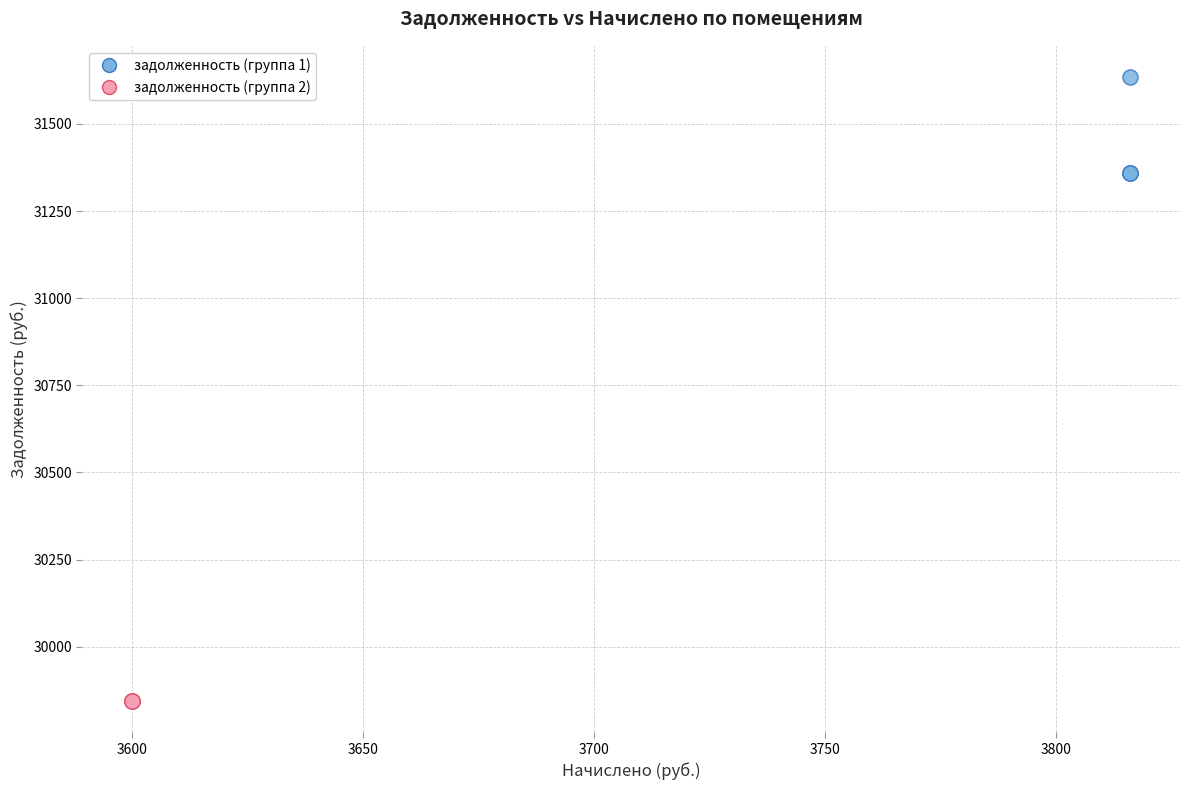

Which series contains the lowest Y value?

задолженность (группа 2)